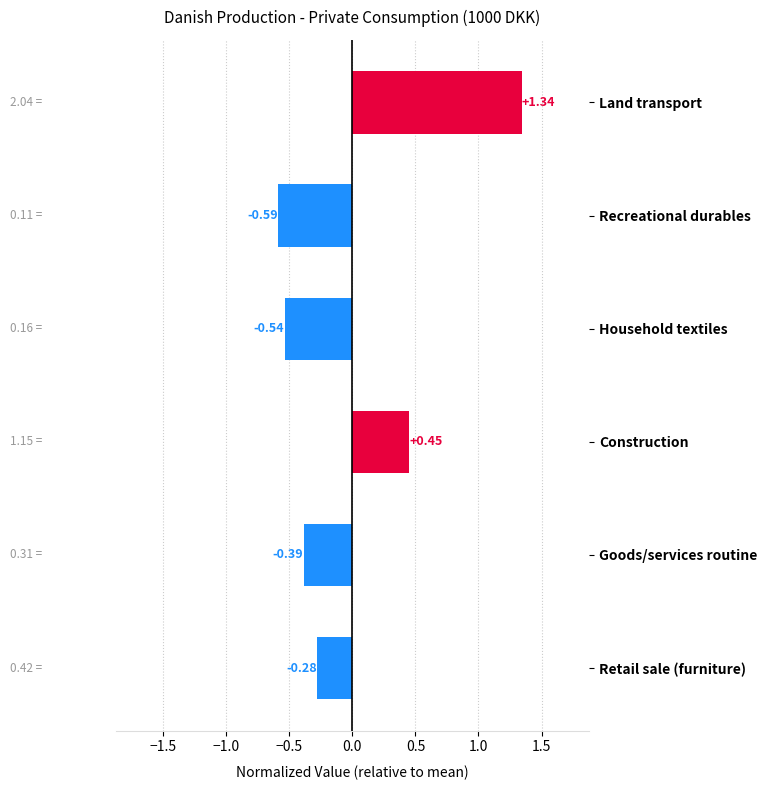

What is the difference between the second highest and minimum values?

1.0